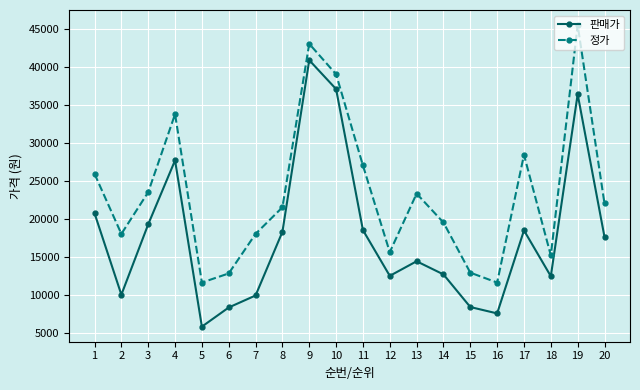

True or false: 판매가 has more than 2 interior local peaks.

True